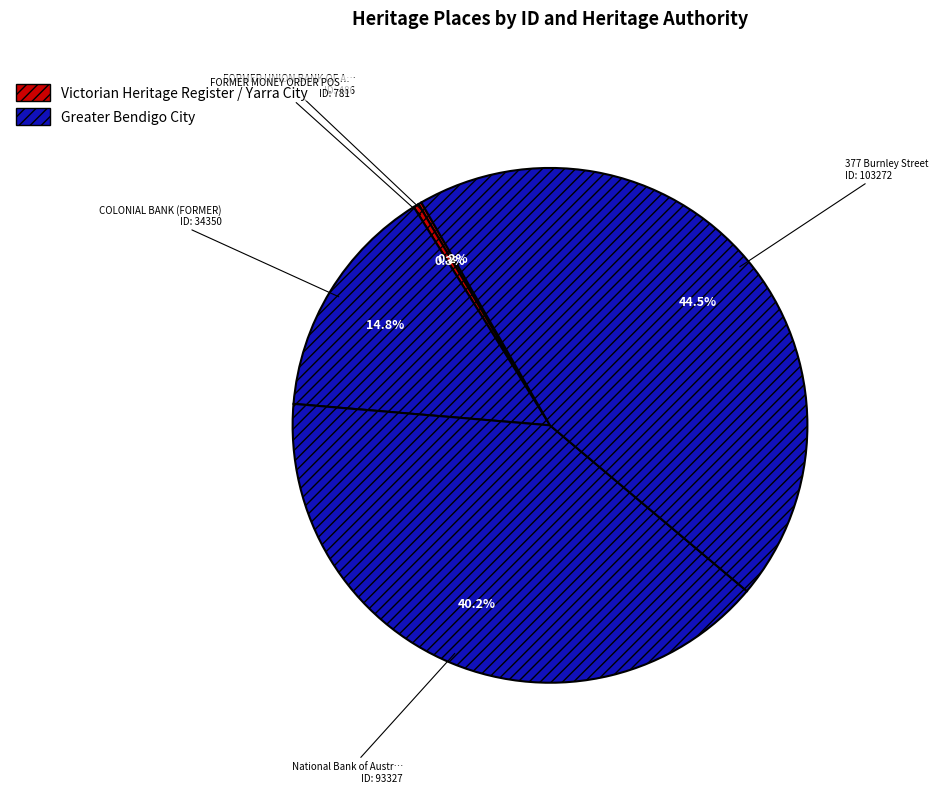

Rank the categories by value from highest to lowest.

377 Burnley Street, National Bank of Australasia, COLONIAL BANK (FORMER), FORMER MONEY ORDER POST OFFICE AND SAVINGS BANK, FORMER UNION BANK OF AUSTRALIA